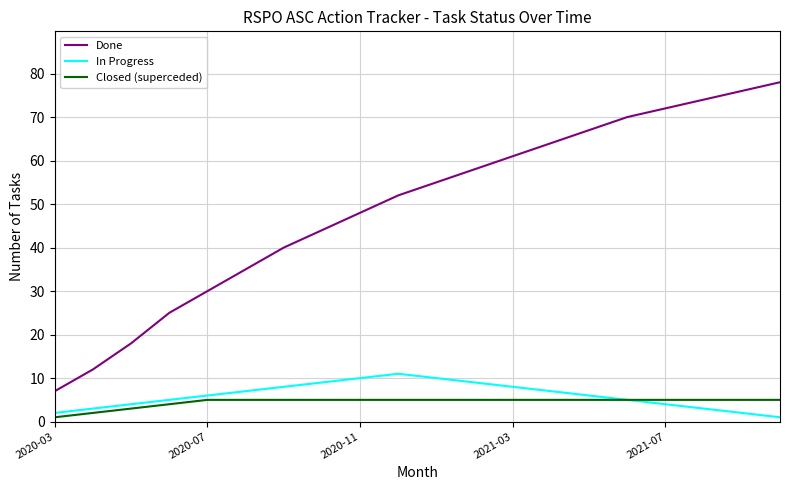

Rank the series by their maximum value, from highest to lowest.

Done, In Progress, Closed (superceded)